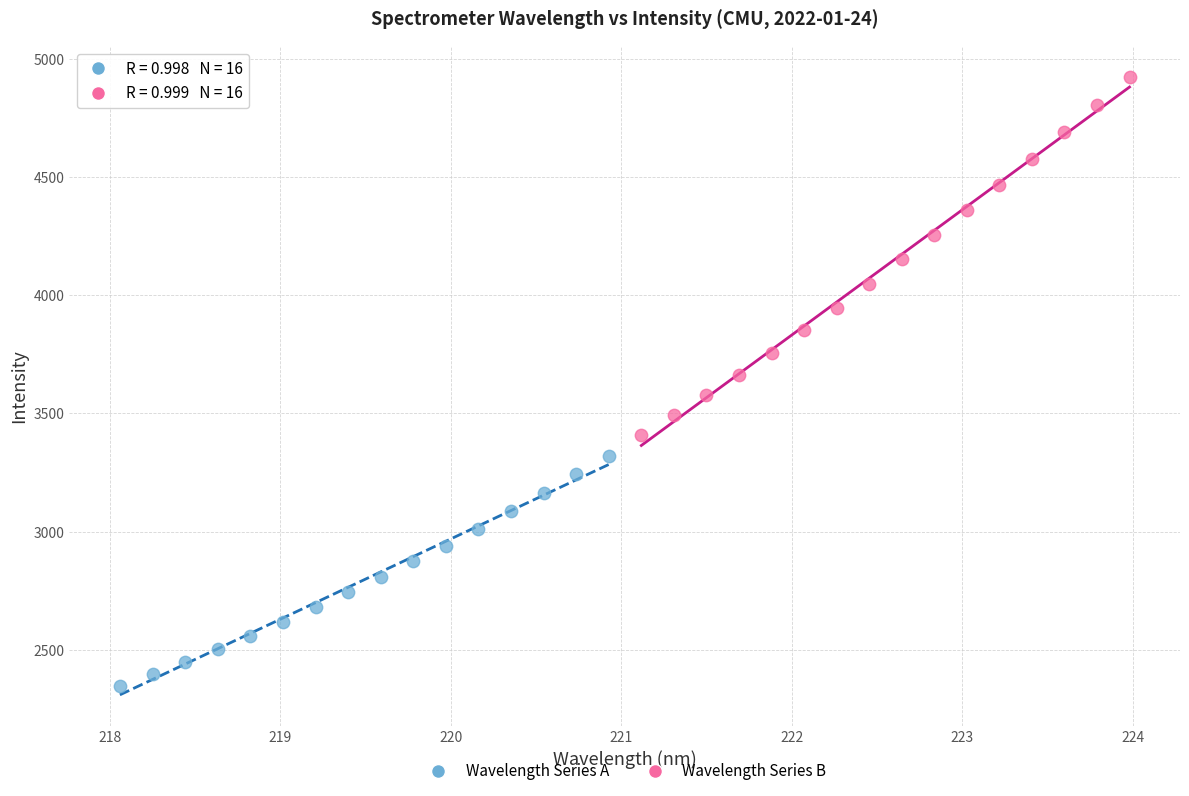

Which series has the largest Y range (max minus min)?

Wavelength Series B